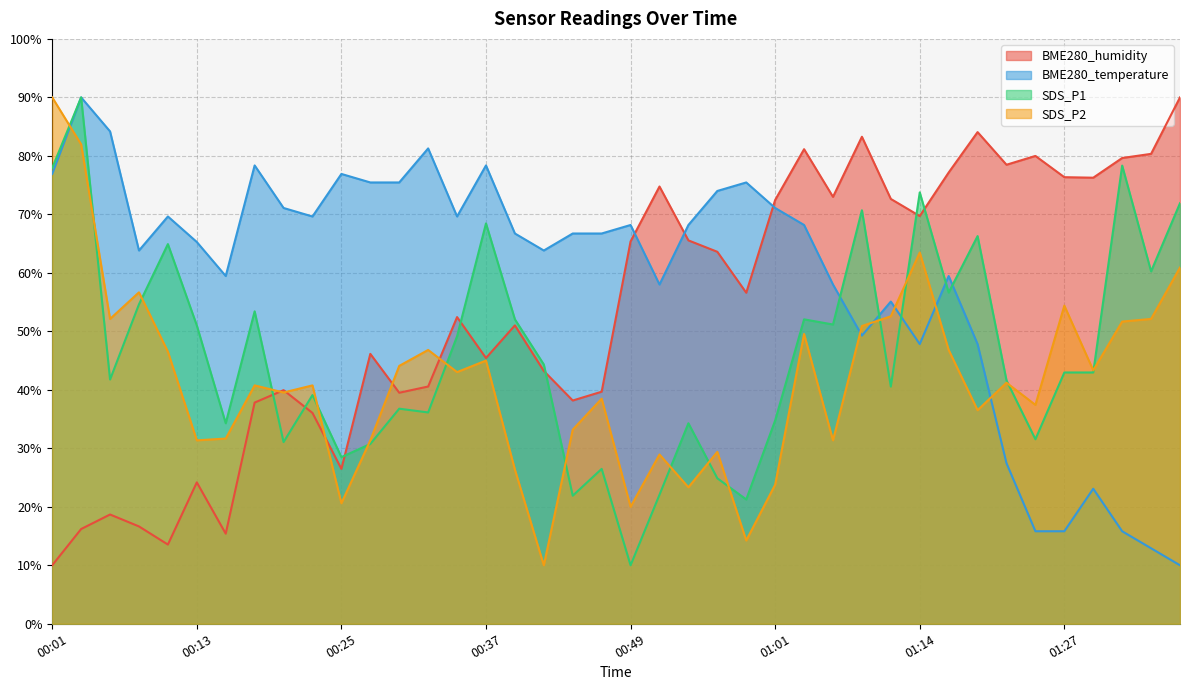

How many lines are shown in the chart?

4